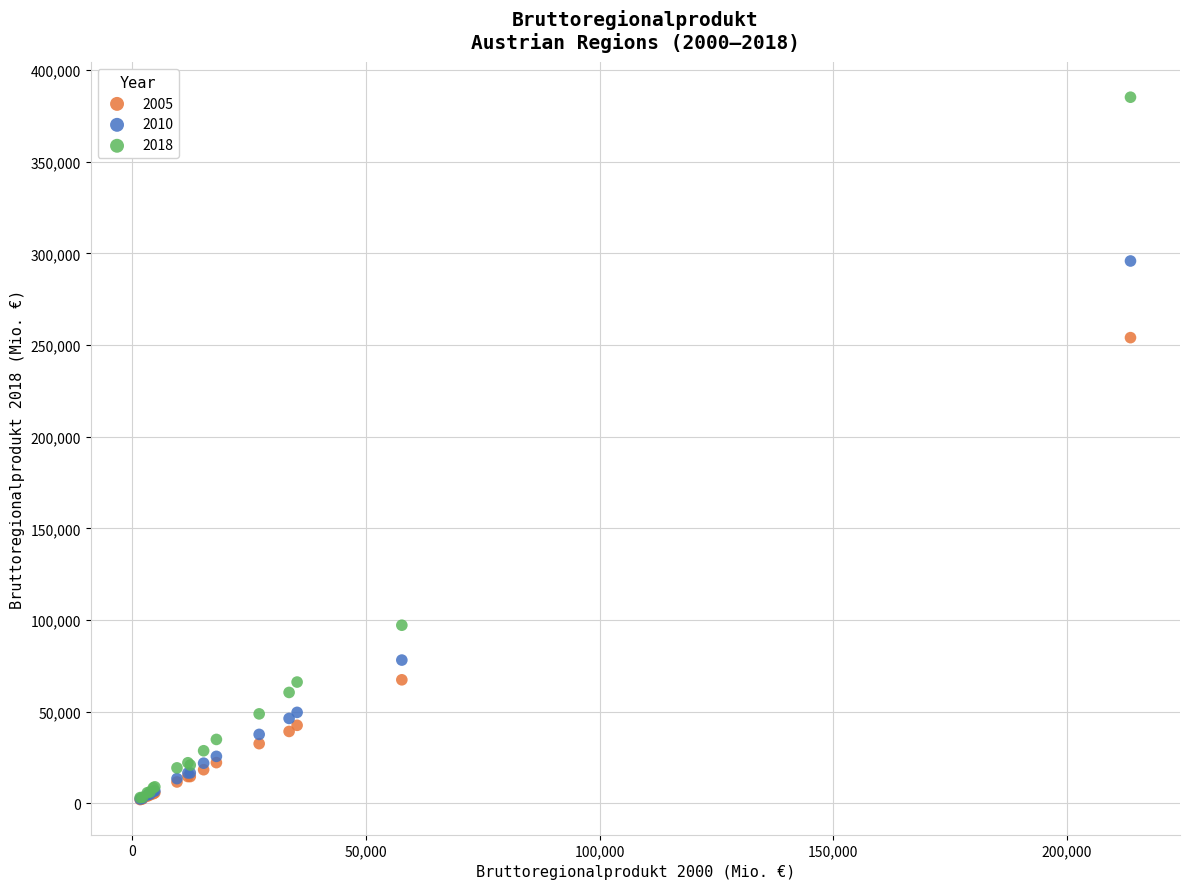

Across all series, what Y value is closest to 193633?

254075